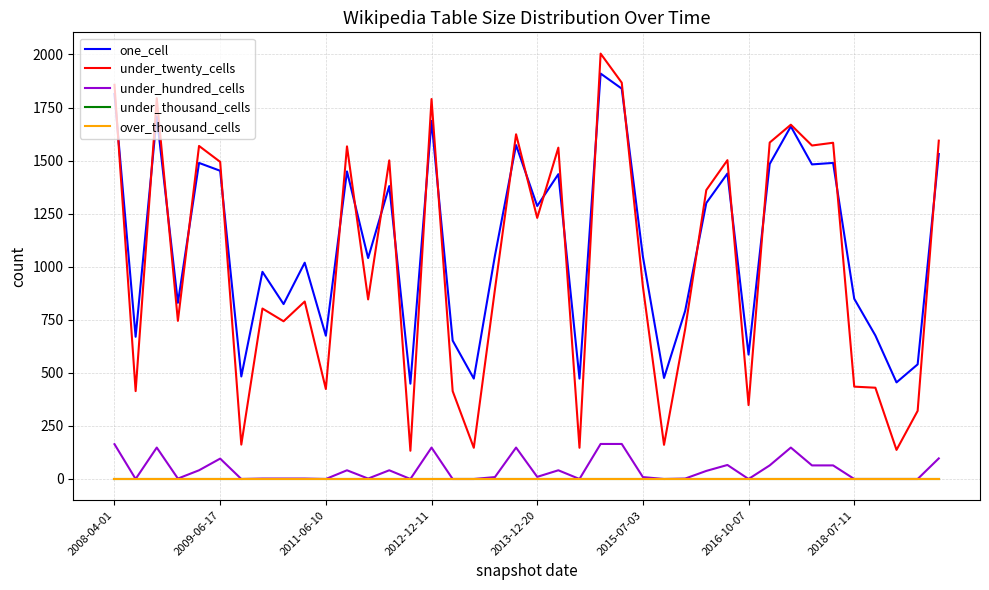

True or false: under_twenty_cells and over_thousand_cells intersect in this chart.

False